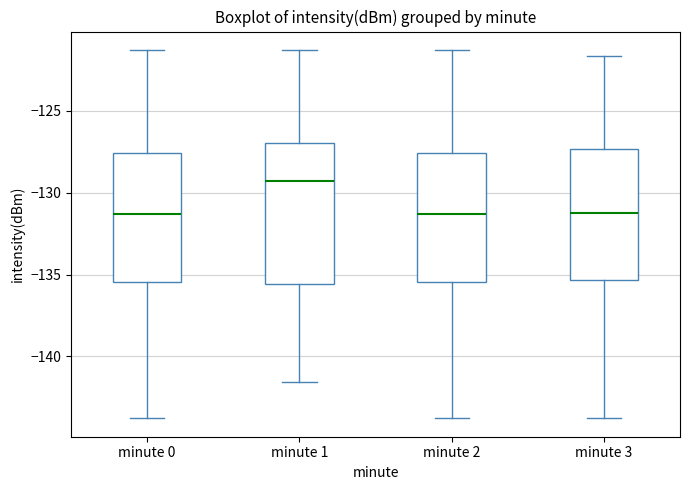

Comparing the boxes themselves (not the whiskers), which one is the tallest?

minute 1